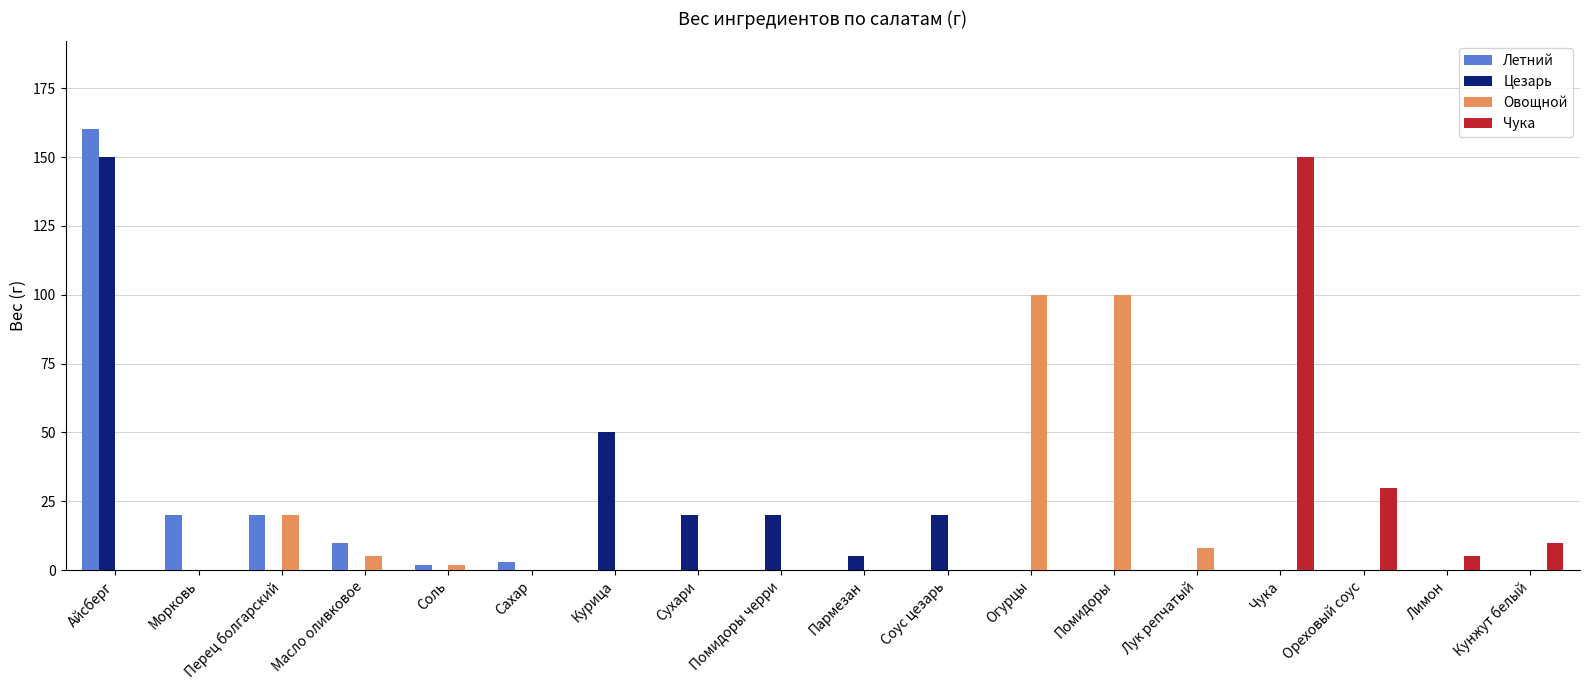

Is the value of Овощной at Чука greater than the value of Цезарь at Сухари?

No